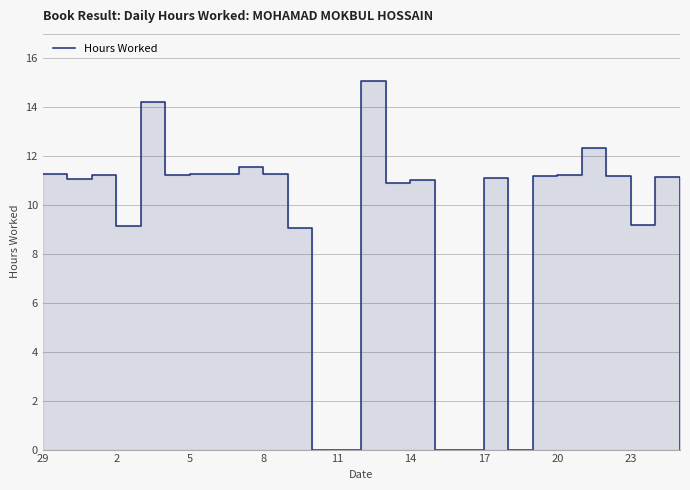

The chart shows a value of 16.4 at 14. True or false?

False